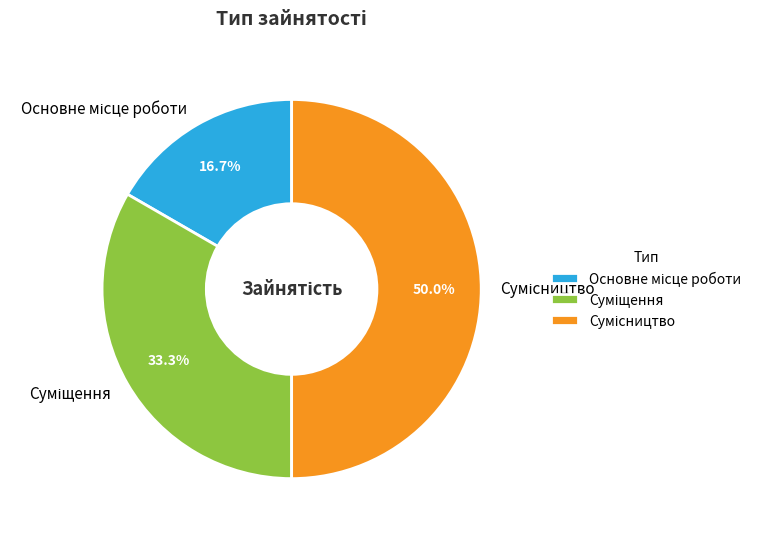

The Суміщення slice represents 46% of the pie. True or false?

False